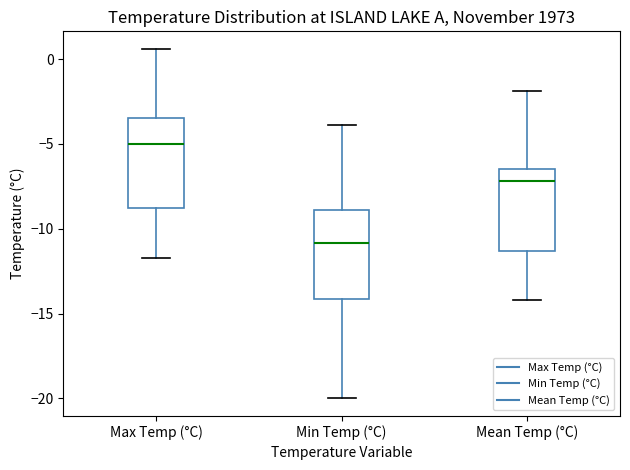

Reading left to right, transcribe this box plot: for each box, give where its median line is, the range the box spans, and where its two whiskers end, as read against the y-axis. The values are not printed on the chart, so give them approximately, as read against the axis.

Max Temp (°C): median -5.0, box -8.5 to -3.5, whiskers -11.5 to 0.5
Min Temp (°C): median -11.0, box -14.0 to -9.0, whiskers -20.0 to -4.0
Mean Temp (°C): median -7.0, box -11.5 to -6.5, whiskers -14.0 to -2.0